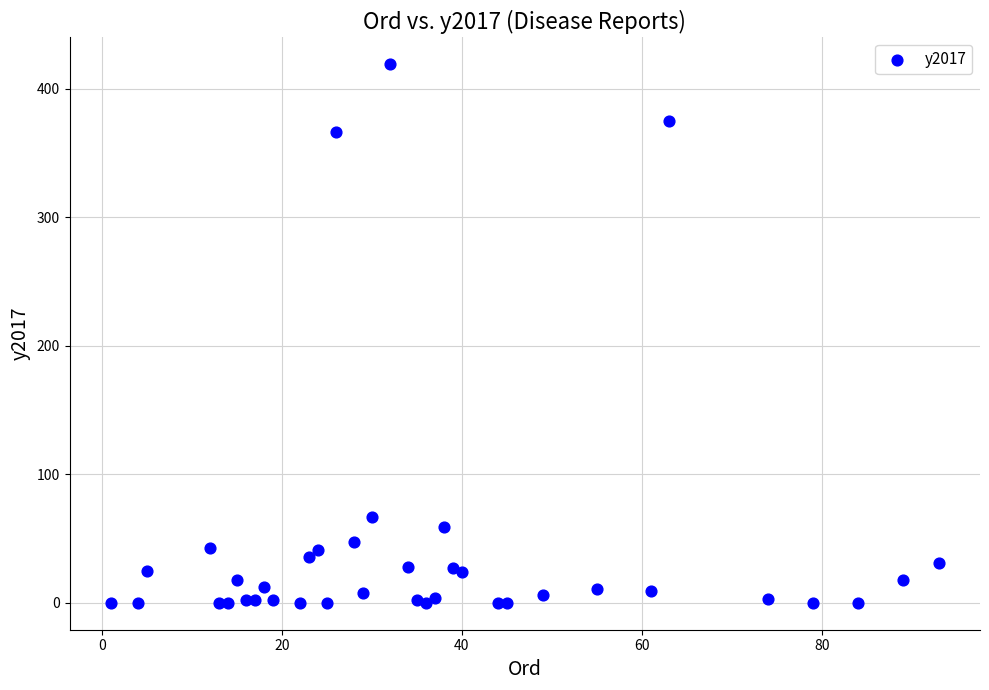

What Y value in the scatter plot is closest to 209?

67